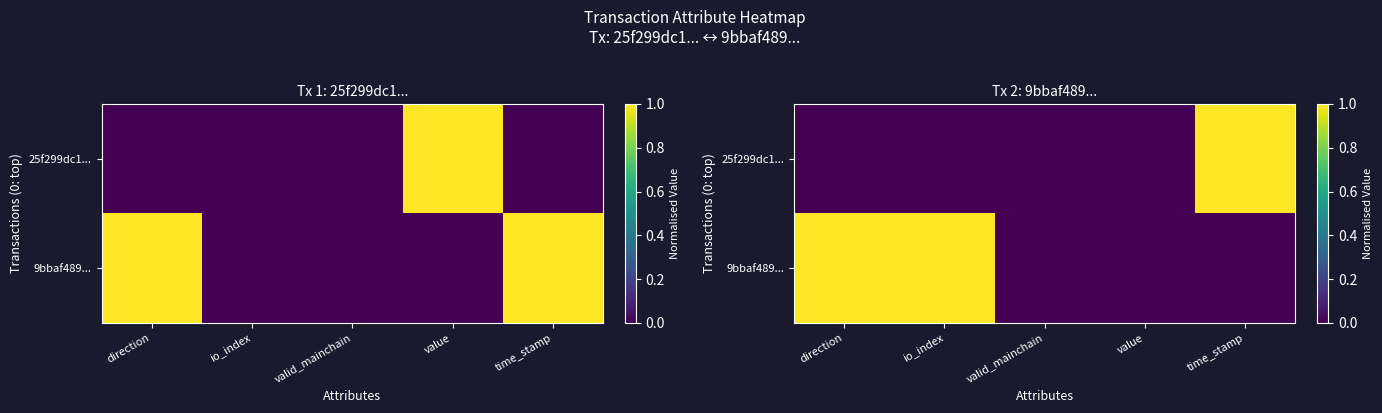

At valid_mainchain, list the series in order from smallest to largest.

25f299dc1..., 9bbaf489...